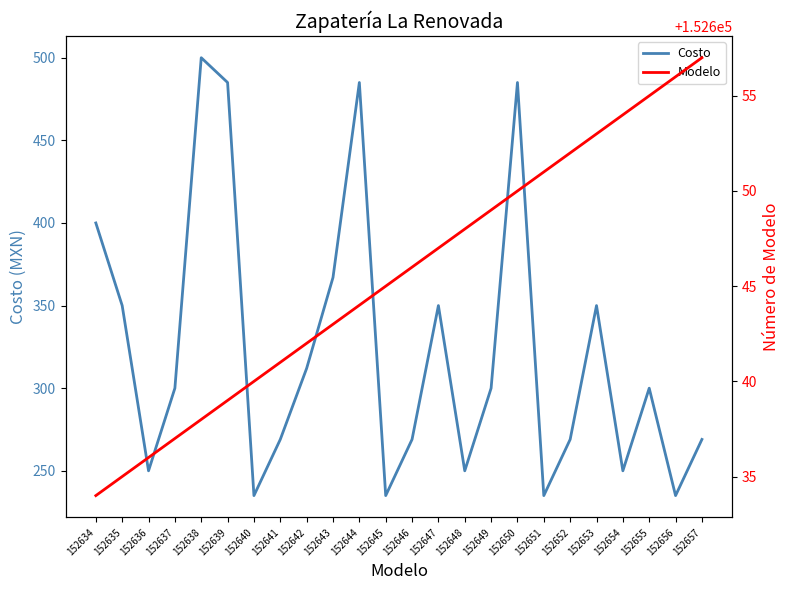

Reading left to right, list all the values displayed in this chart.

Costo: 400	350	250	300	500	485	235	269	312	367	485	235	269	350	250	300	485	235	269	350	250	300	235	269
Modelo: 152634	152635	152636	152637	152638	152639	152640	152641	152642	152643	152644	152645	152646	152647	152648	152649	152650	152651	152652	152653	152654	152655	152656	152657